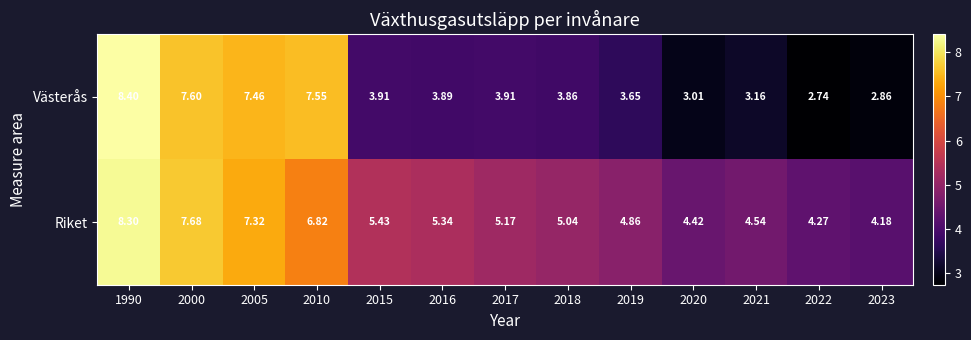

Which series has the largest total across all categories?

Riket